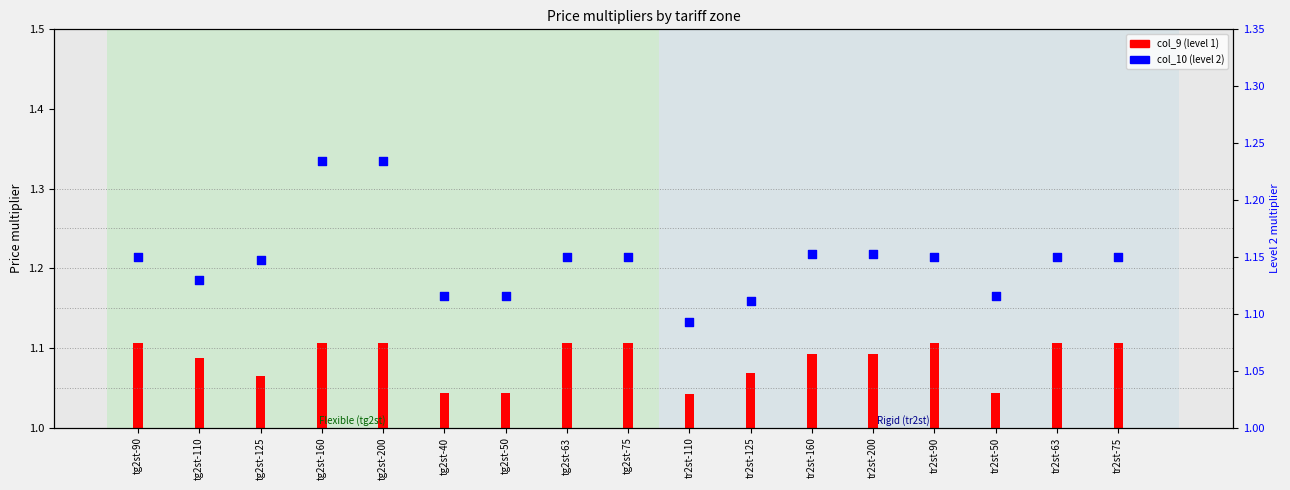

At how many categories does at least one series exceed 0?

17